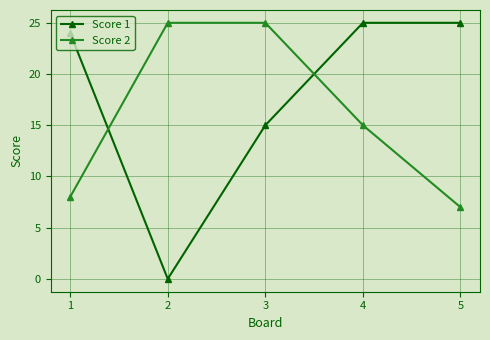

Which label corresponds to the smallest value in the chart?

2